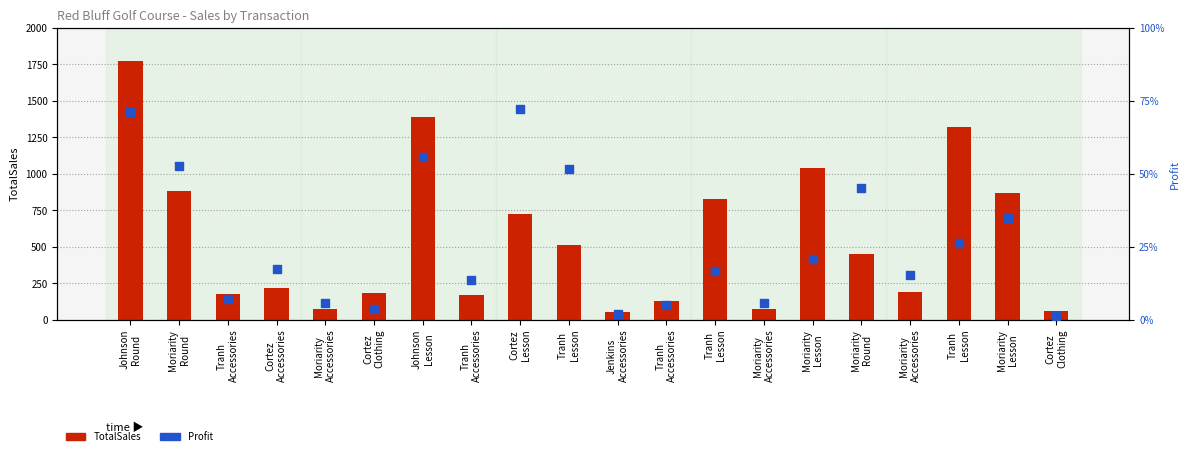

What is the total value across all series at Moriarity
Lesson?

1143.9